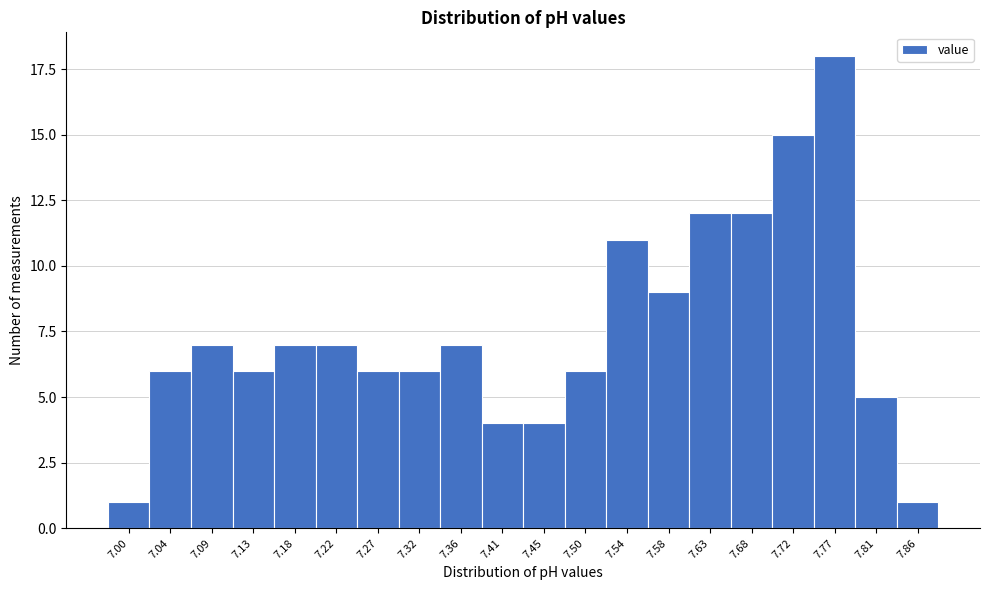

Reading right to left, extract all data points from this chart.

1	5	18	15	12	12	9	11	6	4	4	7	6	6	7	7	6	7	6	1